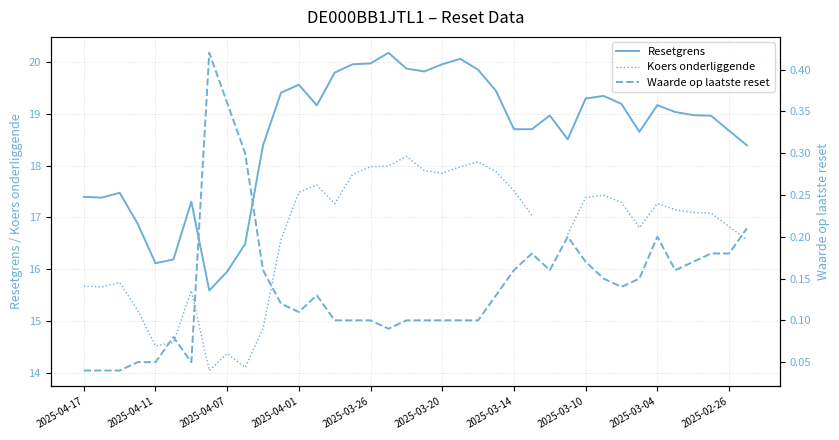

At which category is the sum across all series the highest?

17